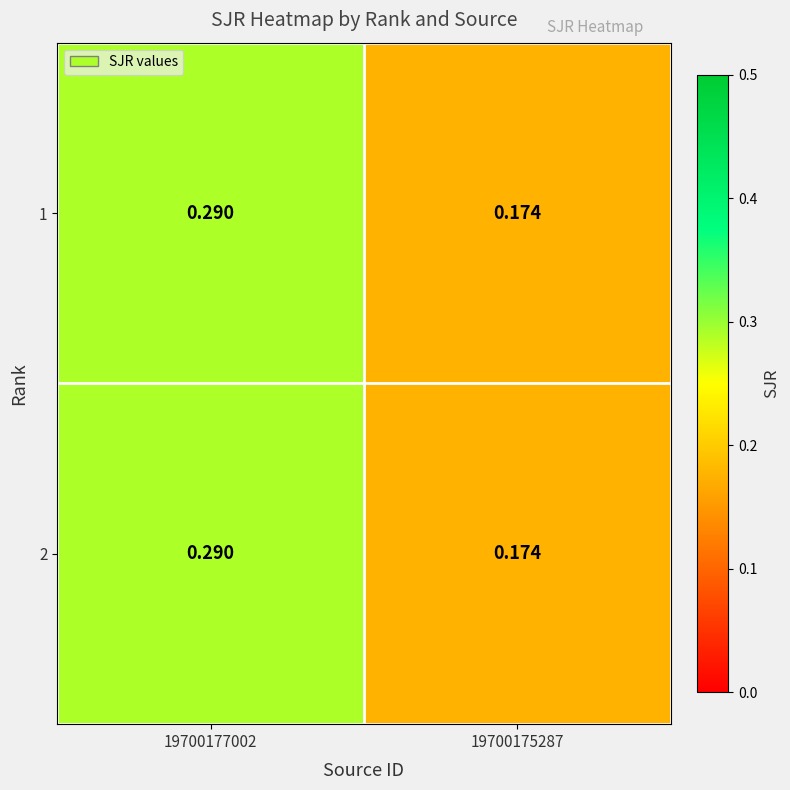

Is the value of 1 at 19700177002 greater than the value of 2 at 19700175287?

Yes